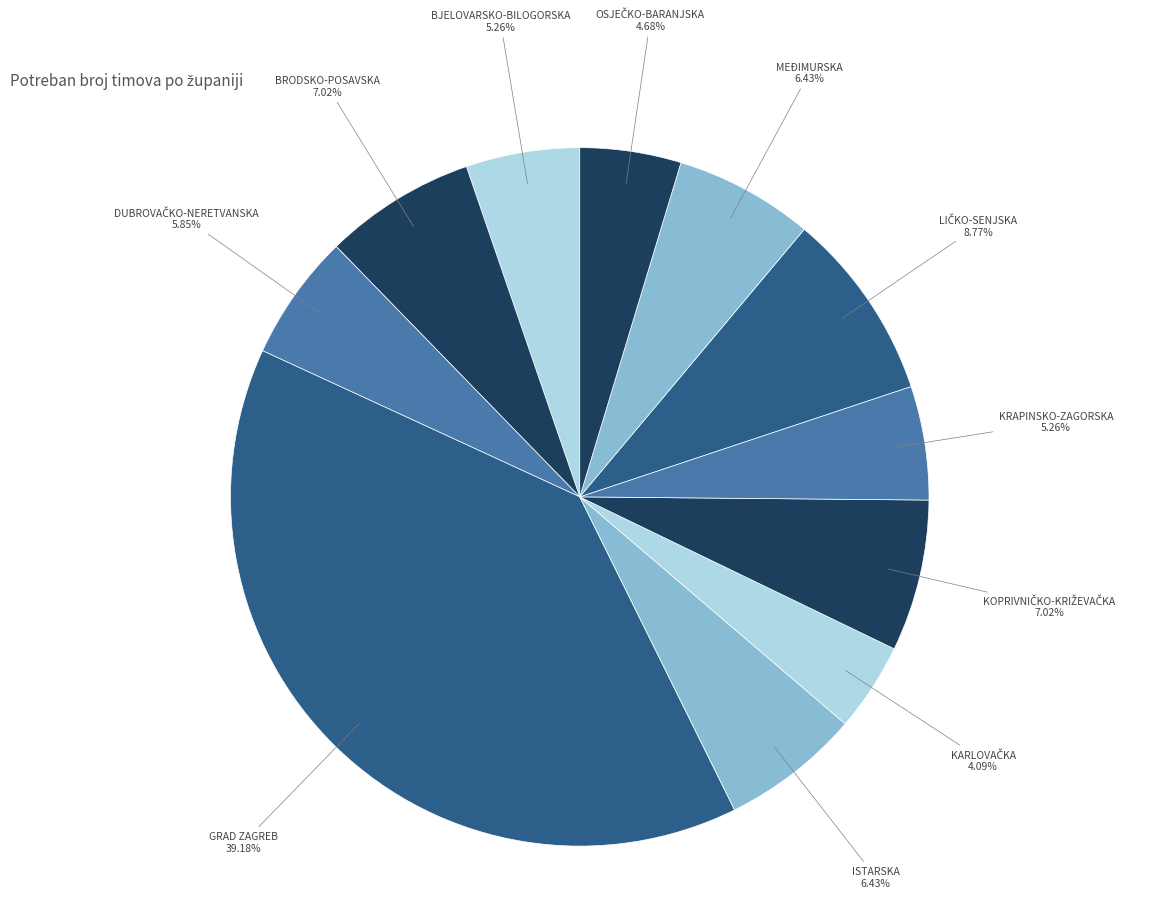

Which category has the biggest portion of the pie?

GRAD ZAGREB